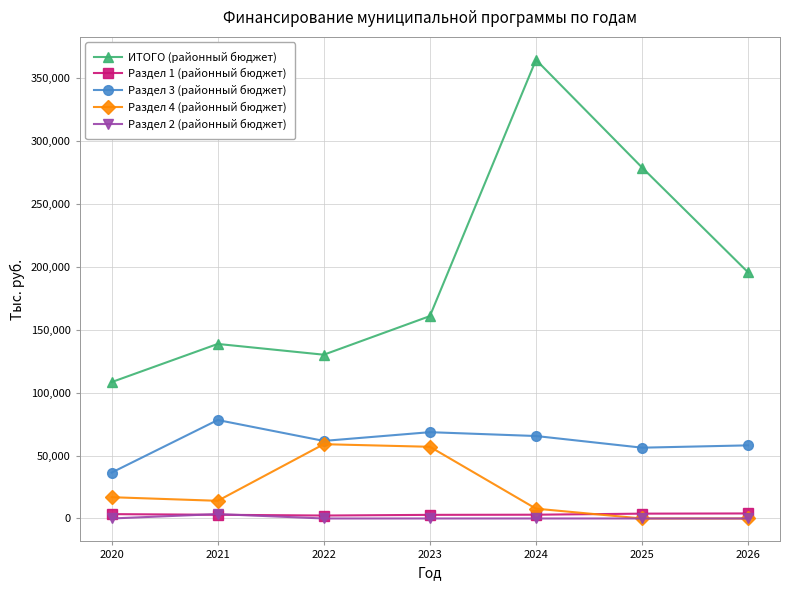

Count the number of categories in the chart.

7